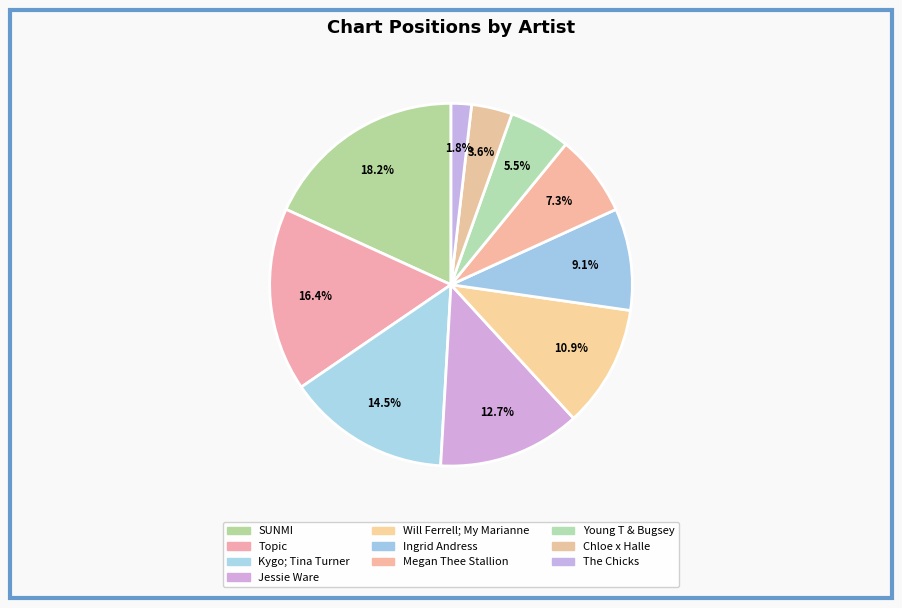

Rank the categories by value from highest to lowest.

SUNMI, Topic, Kygo; Tina Turner, Jessie Ware, Will Ferrell; My Marianne, Ingrid Andress, Megan Thee Stallion, Young T & Bugsey, Chloe x Halle, The Chicks